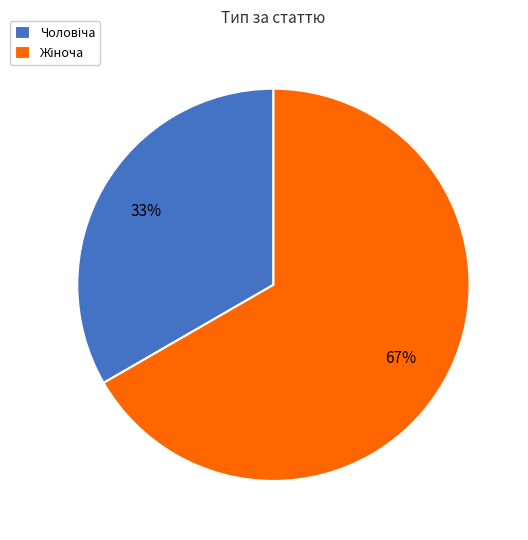

Is there a majority slice in this chart?

Yes